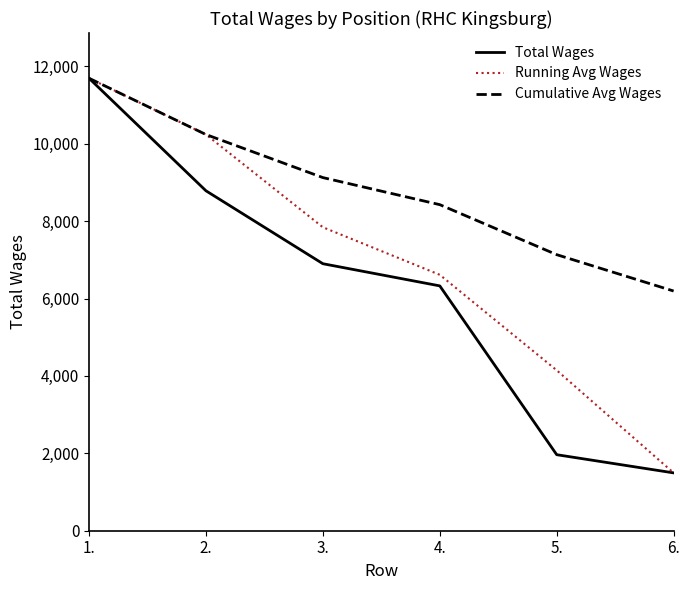

What is the greatest value displayed?

11694.0